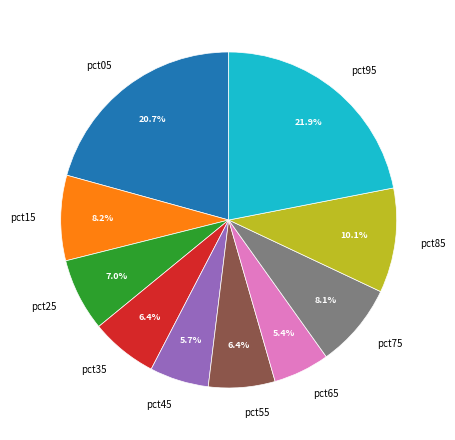

Is it true that pct45 is 20% of the pie?

False